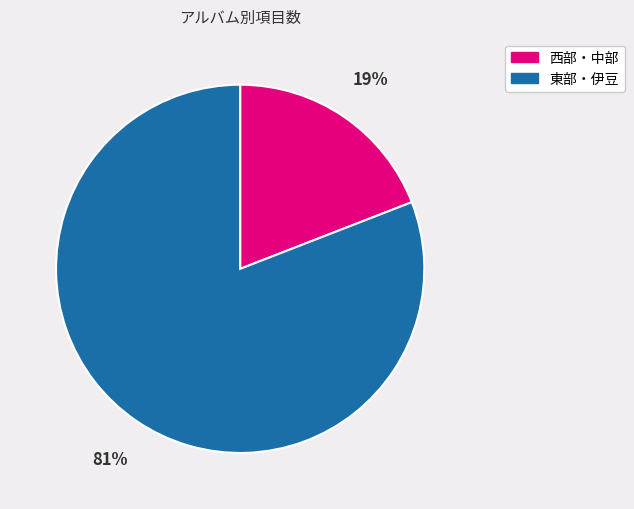

Count the number of slices in the pie.

2